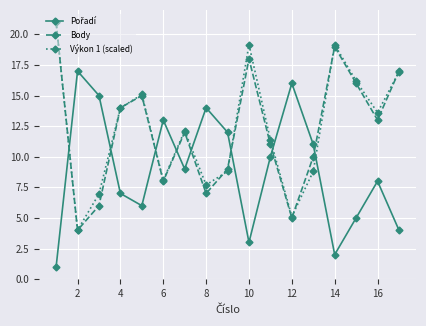

What is the sum of all Body values?

205.0